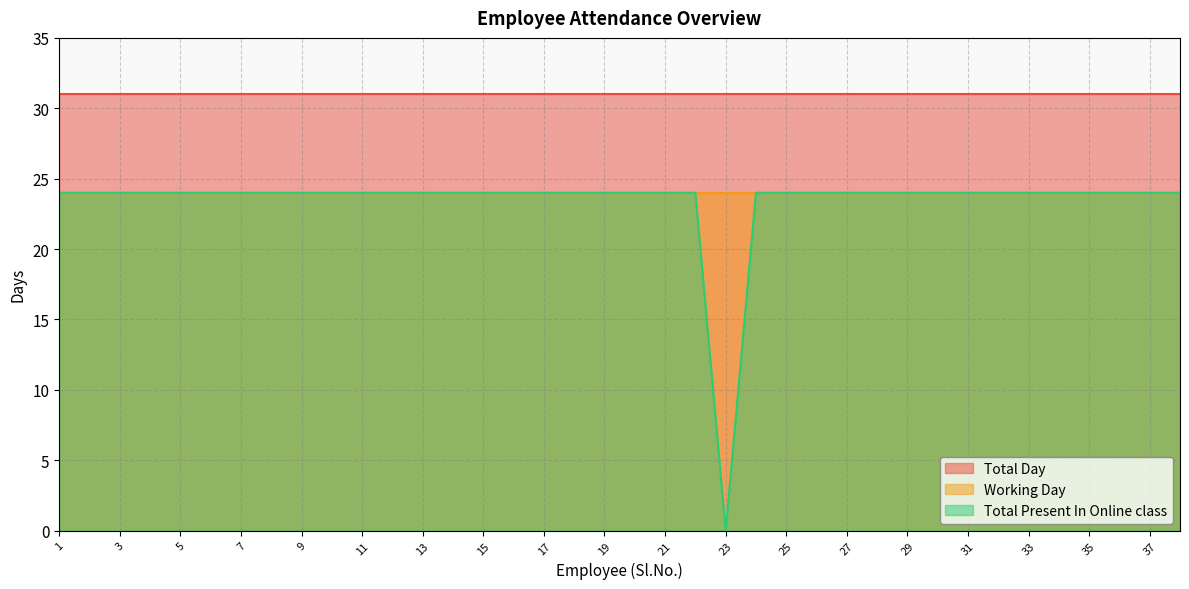

Reading left to right, what are all the values shown in this chart?

Total Day: 1=31	2=31	3=31	4=31	5=31	6=31	7=31	8=31	9=31	10=31	11=31	12=31	13=31	14=31	15=31	16=31	17=31	18=31	19=31	20=31	21=31	22=31	23=31	24=31	25=31	26=31	27=31	28=31	29=31	30=31	31=31	32=31	33=31	34=31	35=31	36=31	37=31	38=31
Working Day: 1=24	2=24	3=24	4=24	5=24	6=24	7=24	8=24	9=24	10=24	11=24	12=24	13=24	14=24	15=24	16=24	17=24	18=24	19=24	20=24	21=24	22=24	23=24	24=24	25=24	26=24	27=24	28=24	29=24	30=24	31=24	32=24	33=24	34=24	35=24	36=24	37=24	38=24
Total Present In Online class: 1=24	2=24	3=24	4=24	5=24	6=24	7=24	8=24	9=24	10=24	11=24	12=24	13=24	14=24	15=24	16=24	17=24	18=24	19=24	20=24	21=24	22=24	23=0	24=24	25=24	26=24	27=24	28=24	29=24	30=24	31=24	32=24	33=24	34=24	35=24	36=24	37=24	38=24